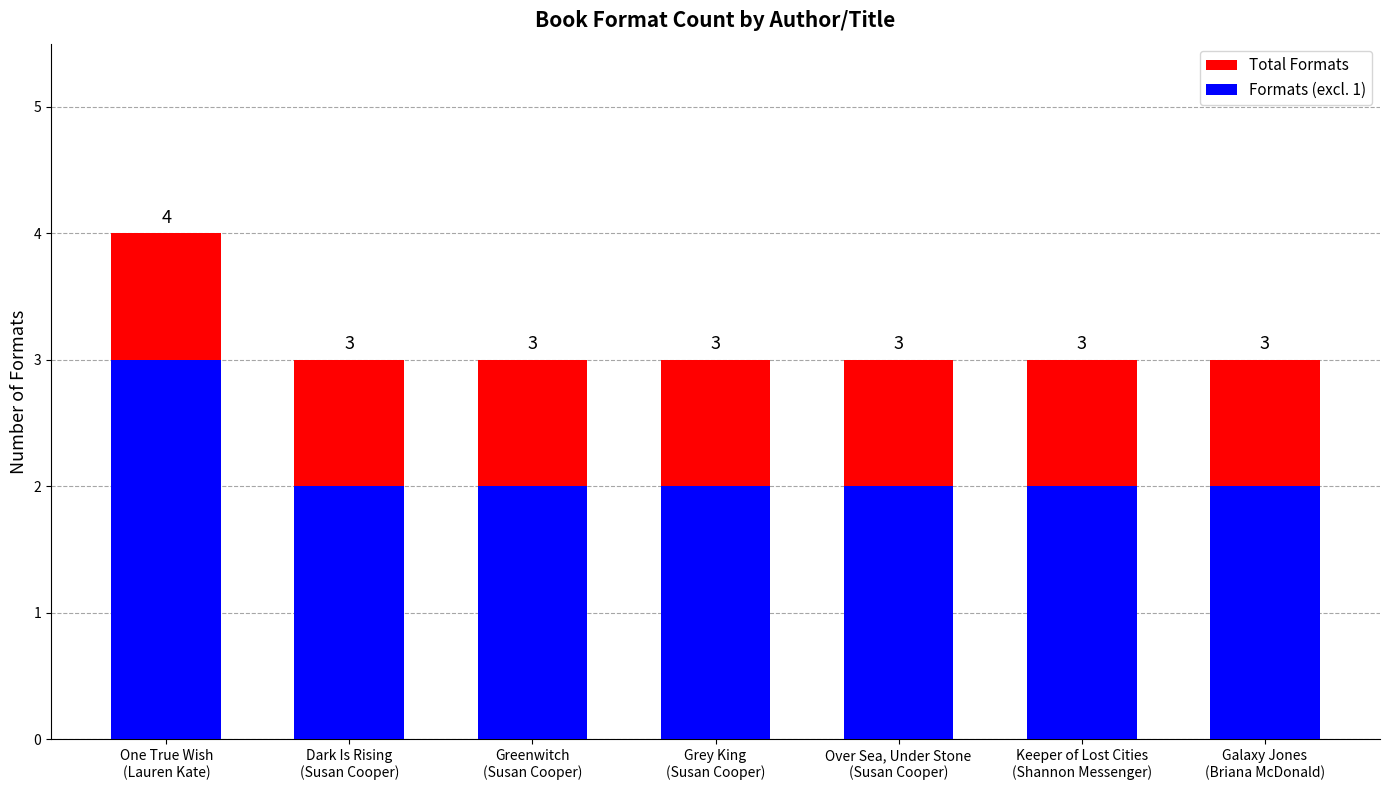

What is the label of the 3rd bar from the right?

Over Sea, Under Stone
(Susan Cooper)